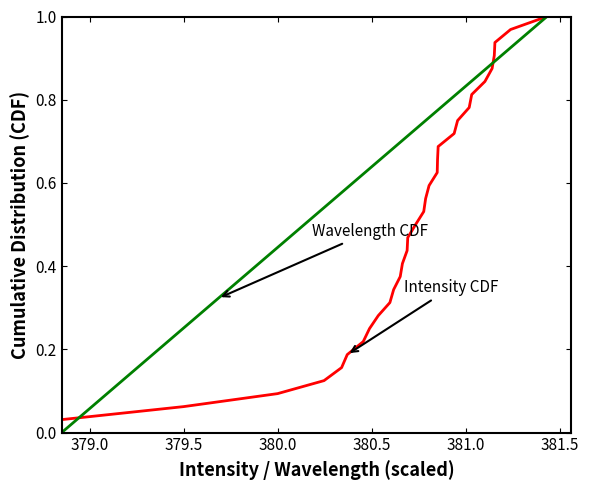

How many lines are shown in the chart?

2